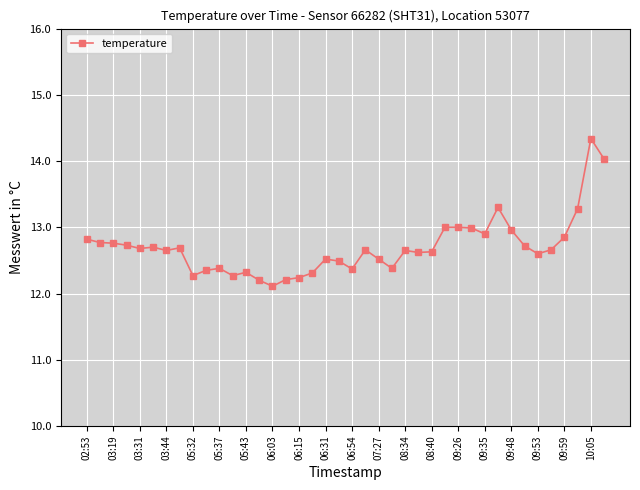

Count the number of categories in the chart.

40